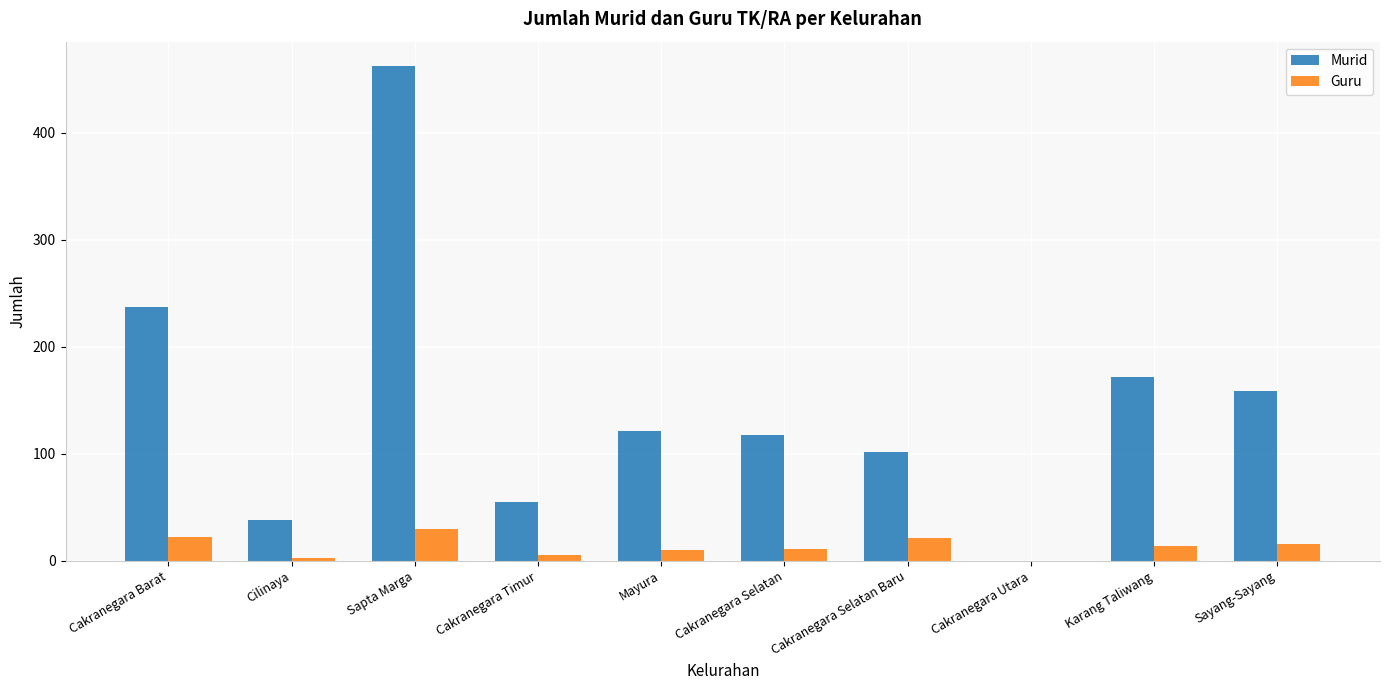

Does the chart contain stacked bars?

No